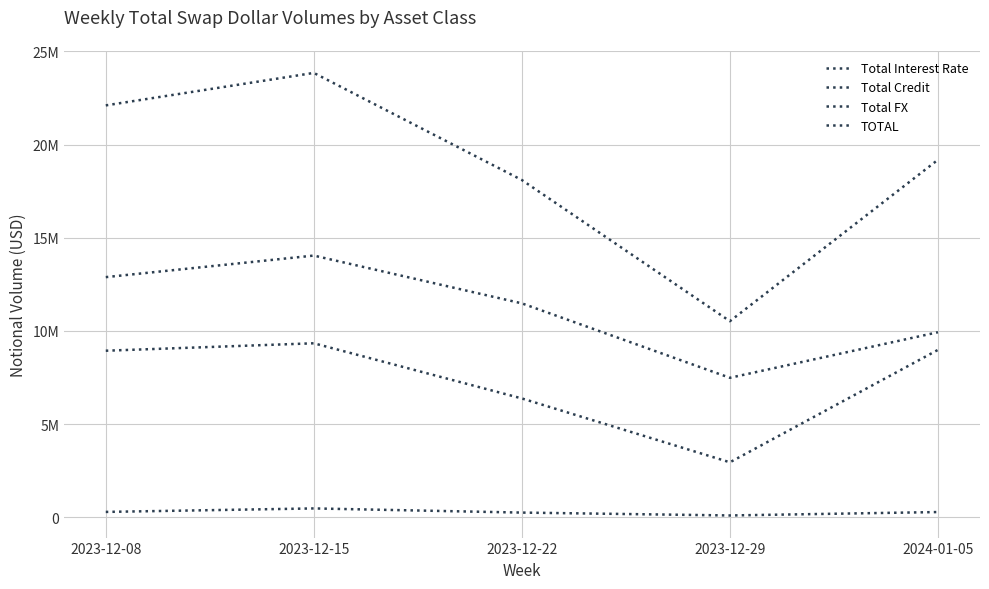

Does the chart have visible grid lines?

Yes